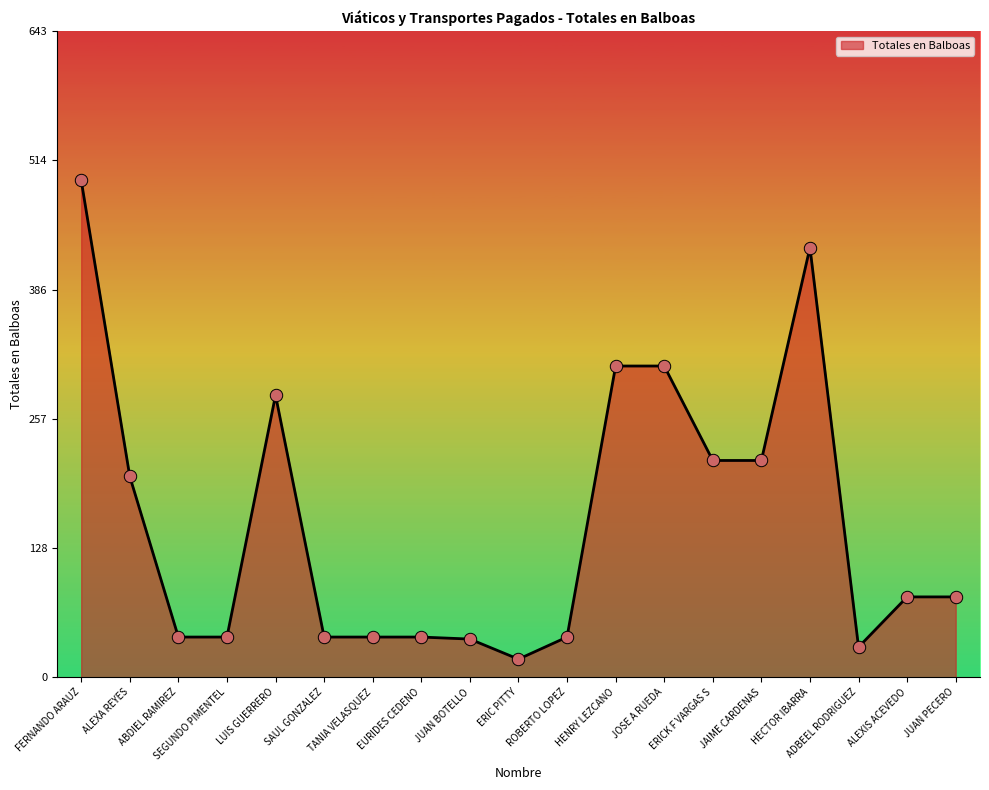

Approximately how many times larger is the value at JAIME CARDENAS compared to ROBERTO LOPEZ?

5.4